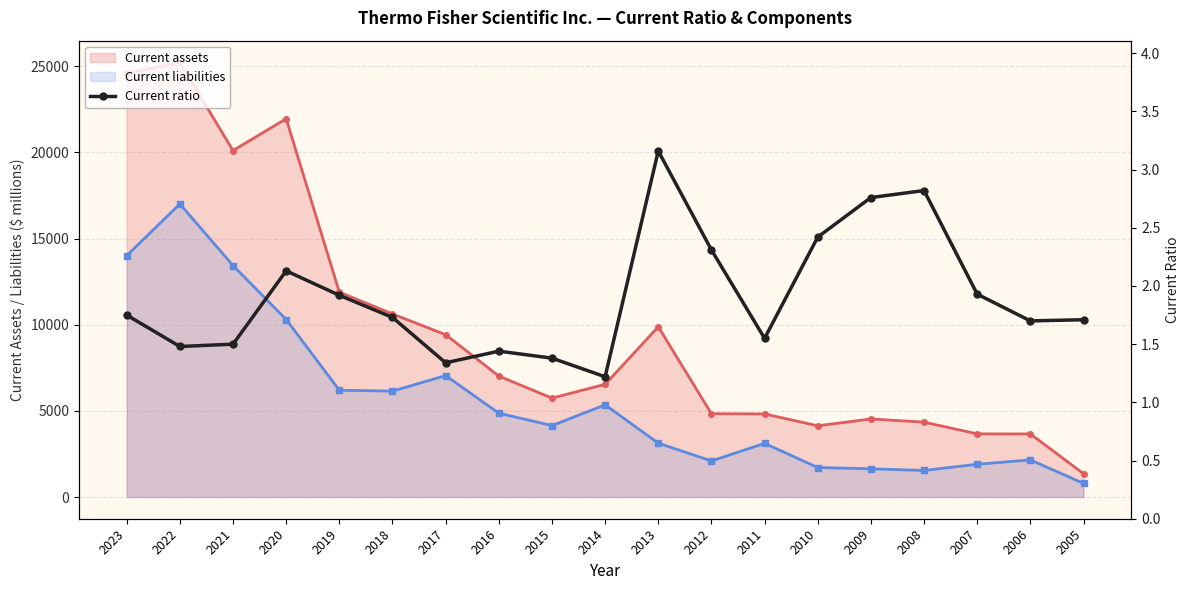

Which category has the highest value across all series?

2022